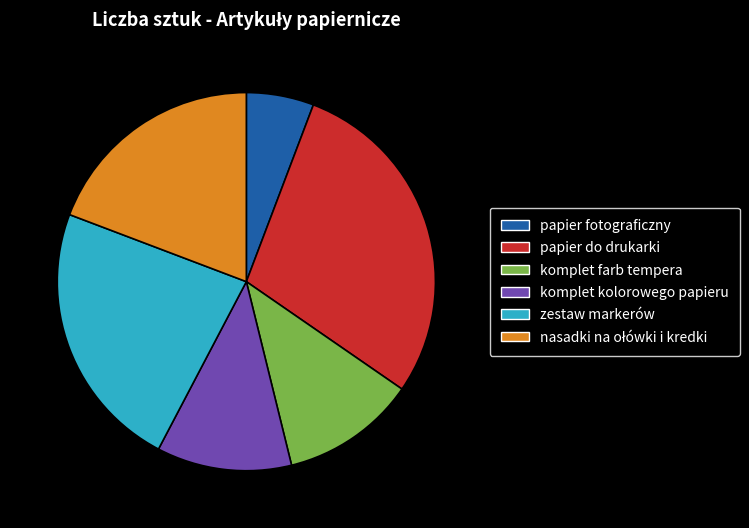

Which category has the smallest portion of the pie?

papier fotograficzny